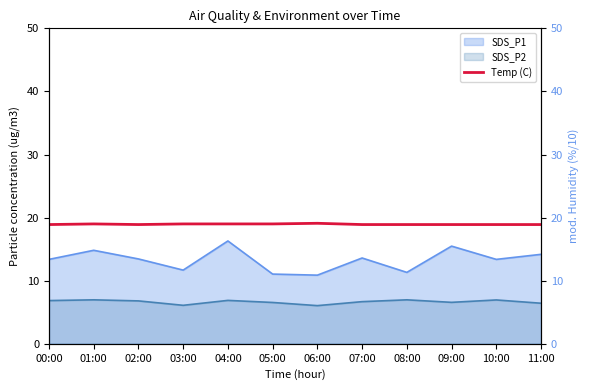

What is the label of the 4th point from the left?

03:00